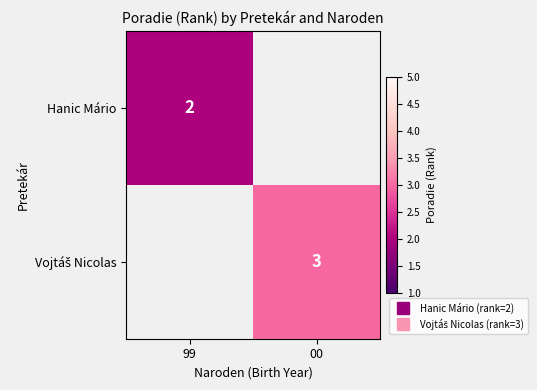

List the series in order of their peak value, lowest first.

Hanic Mário, Vojtáš Nicolas